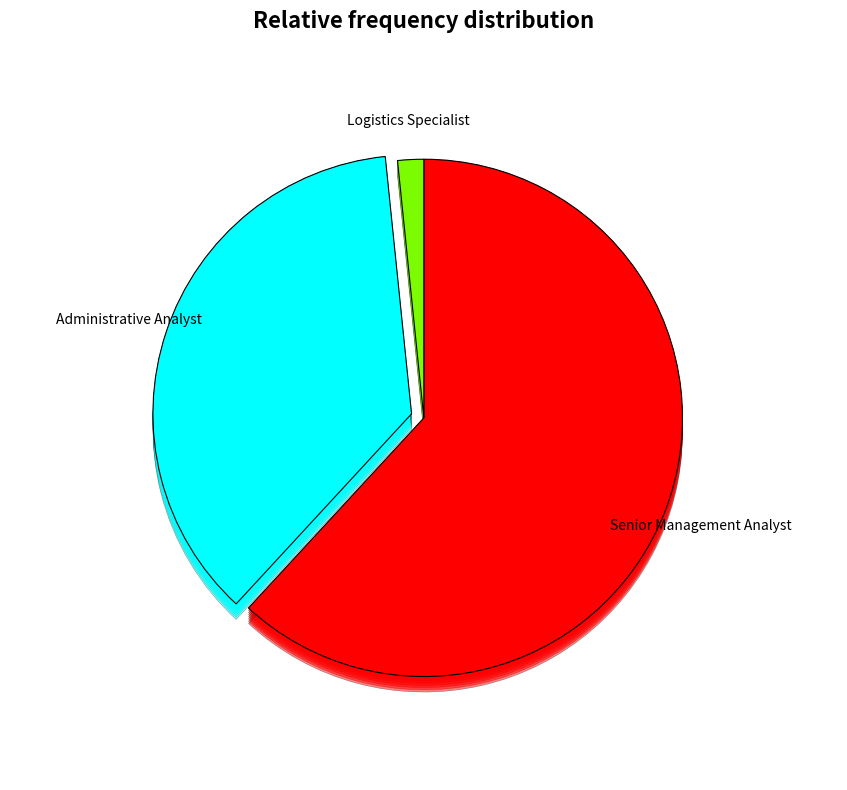

To the nearest percent, what portion does Senior Management Analyst represent?

62%